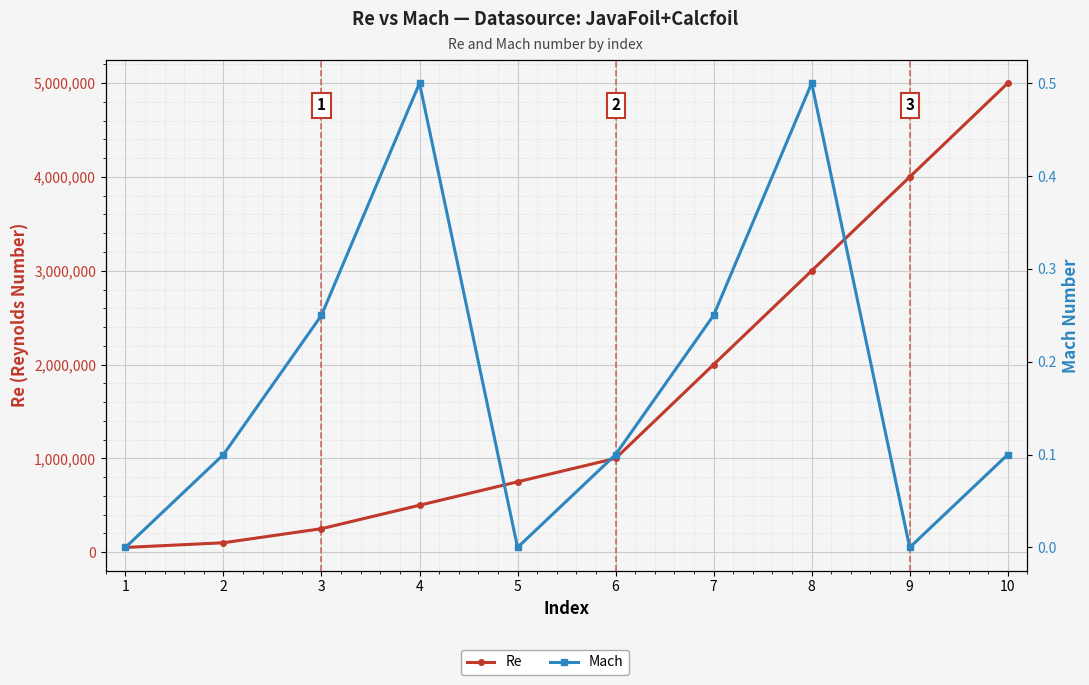

What is the total value across all series at 6?

1000000.1